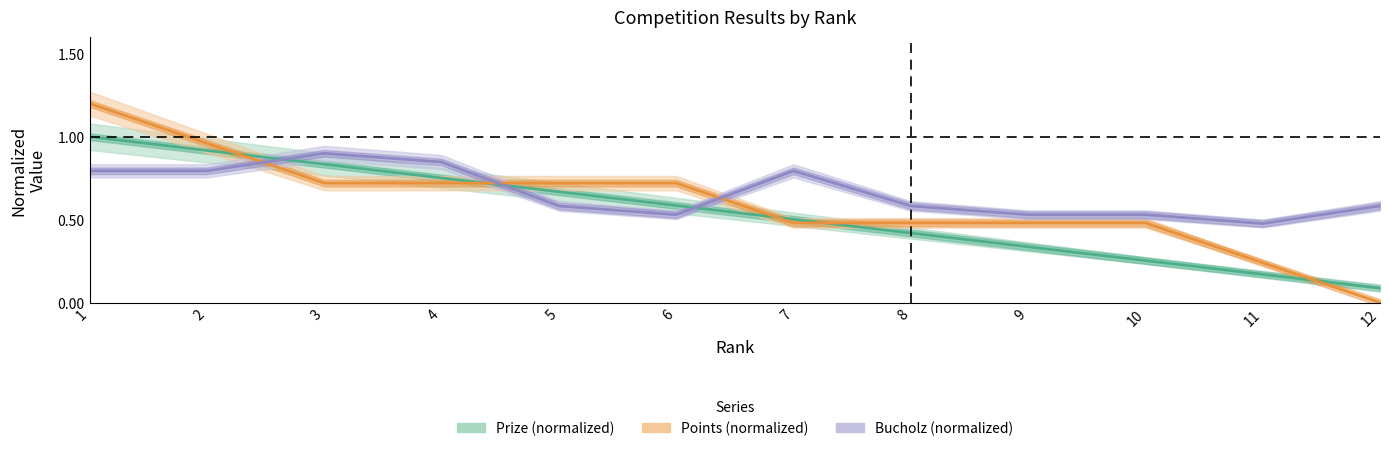

Which series ends up on top after the final intersection of Points (normalized) and Prize (normalized)?

Prize (normalized)